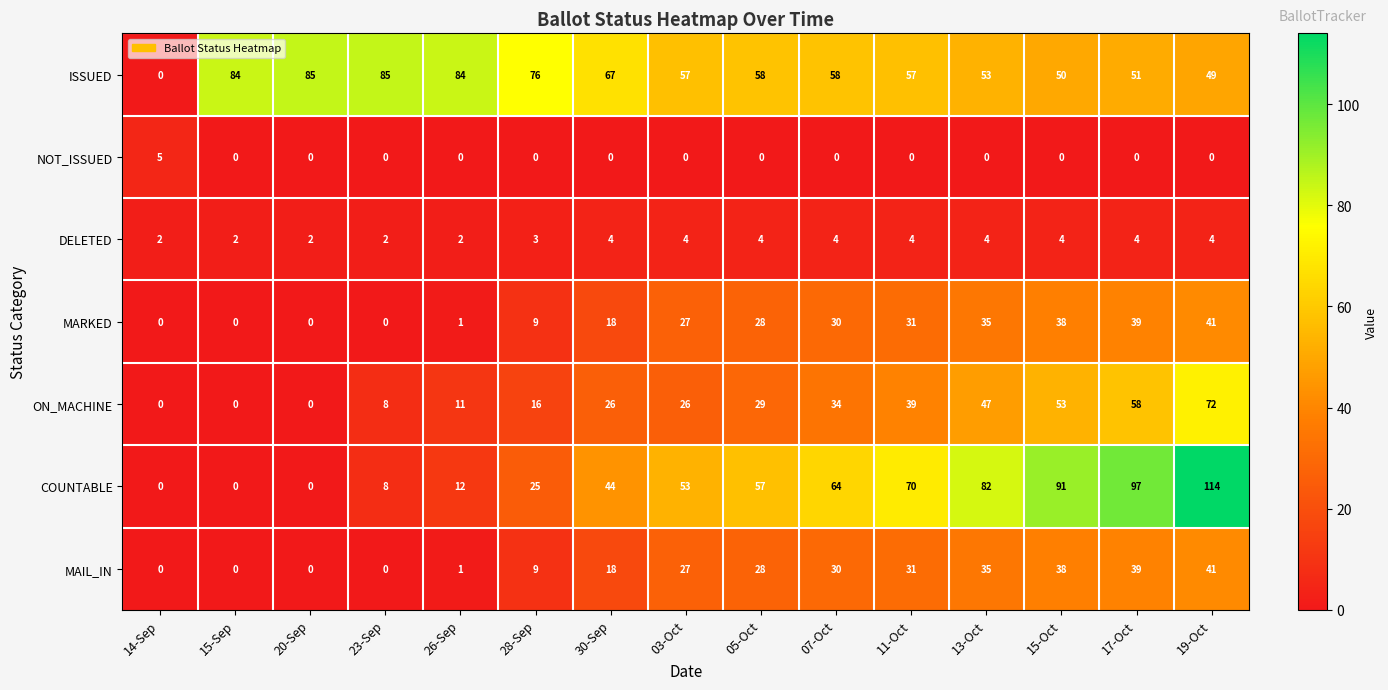

At how many categories does at least one series exceed 52?

14